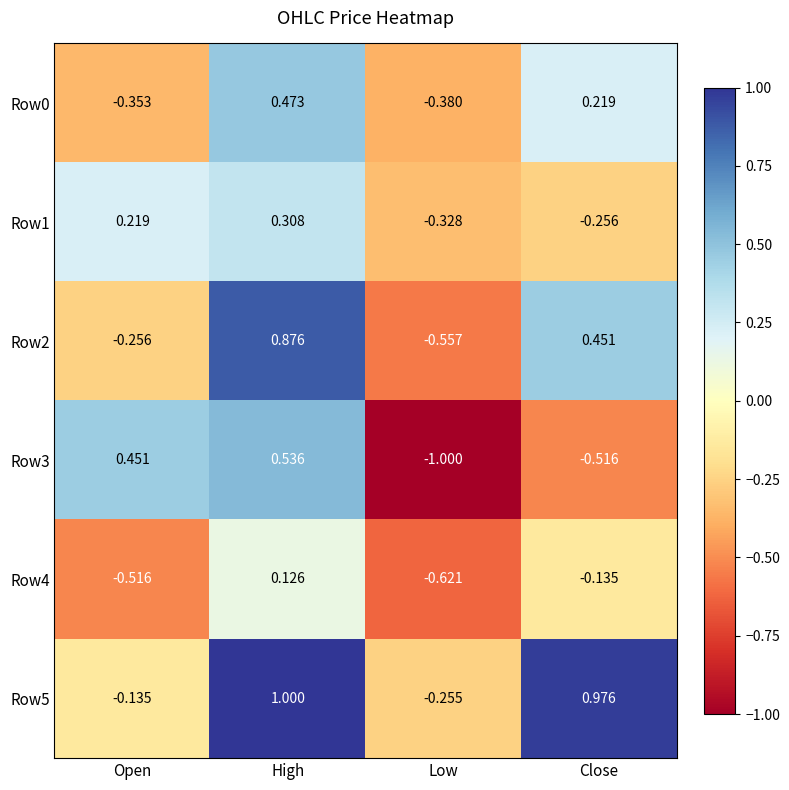

Which category has the lowest value in the Row1 series?

Low